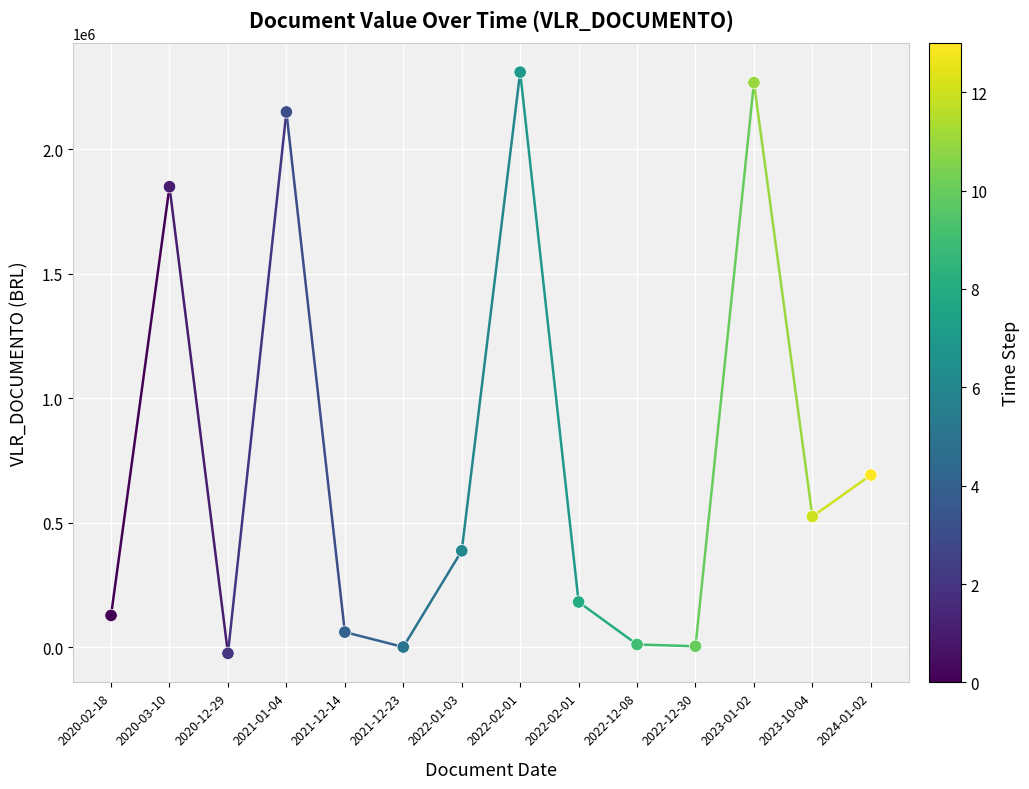

What Y value in the scatter plot is closest to 1142991?

692131.7